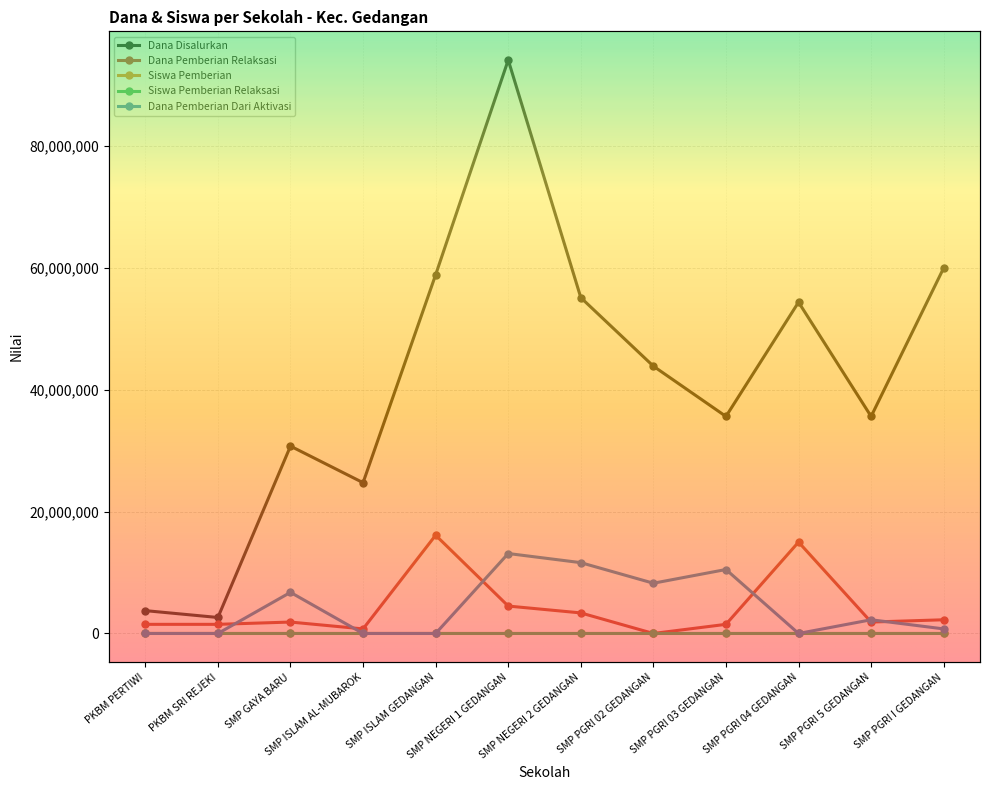

How many values in Dana Pemberian Relaksasi are above zero?

11